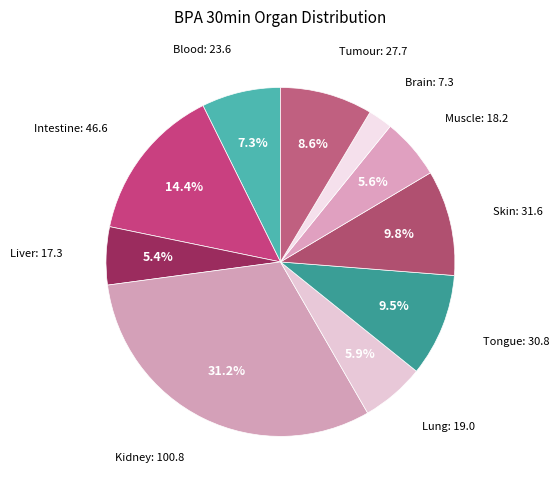

Which category has the biggest portion of the pie?

Kidney